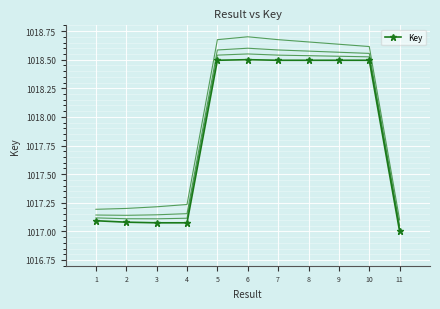

Reading left to right, extract all data points from this chart.

1017.1	1017.1	1017.1	1017.1	1018.5	1018.5	1018.5	1018.5	1018.5	1018.5	1017.0